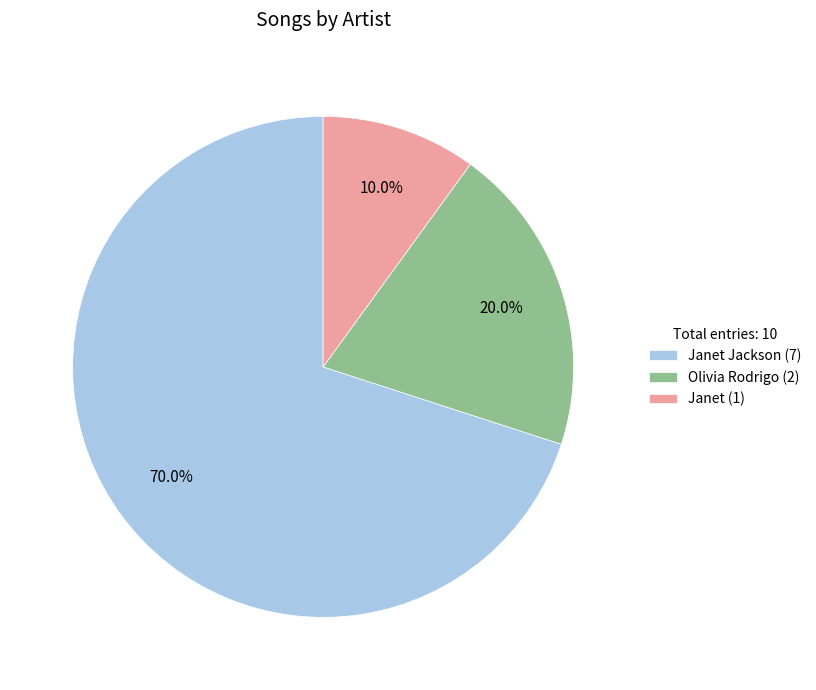

To the nearest percent, what is the average slice percentage?

33%